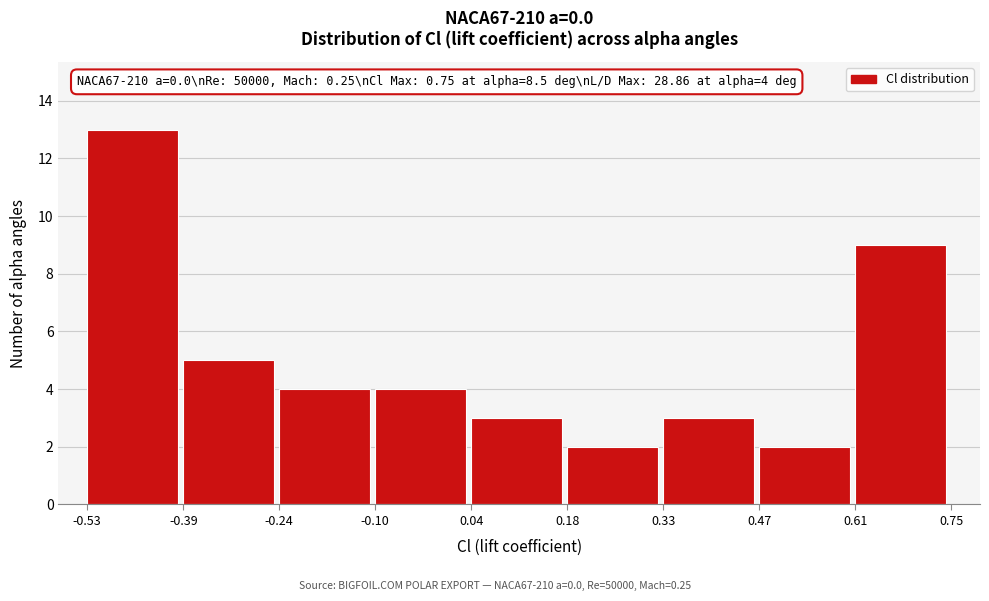

Which range on the x-axis has the tallest bar?

-0.53 to -0.39